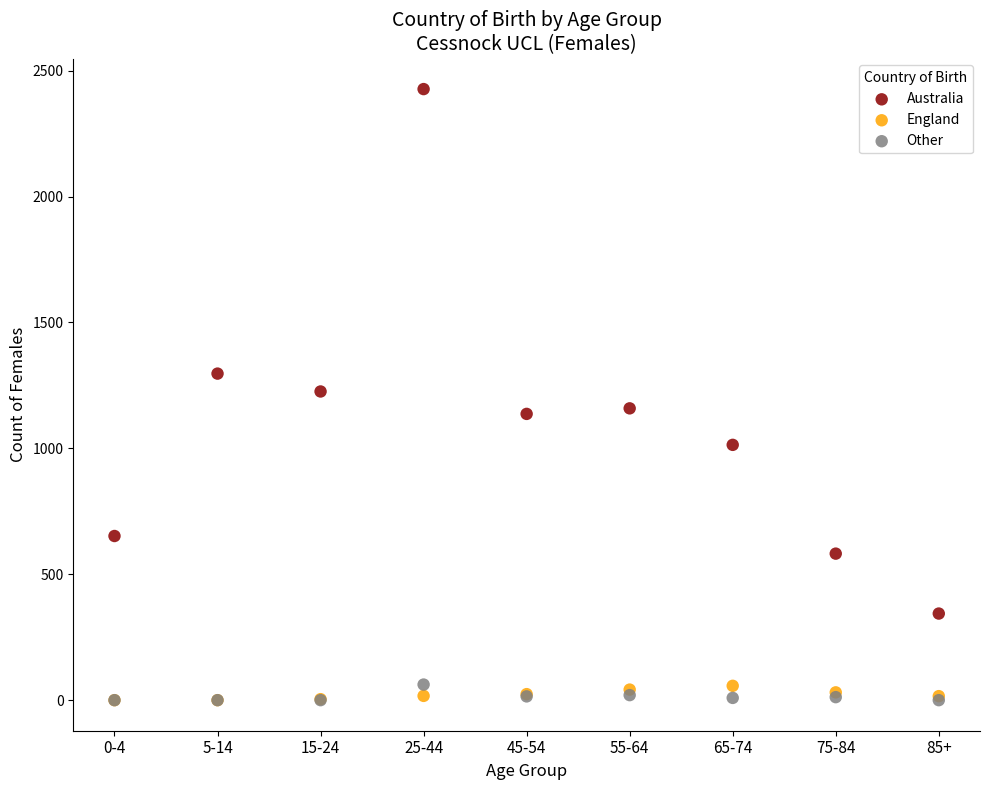

Which series has the largest Y range (max minus min)?

Australia